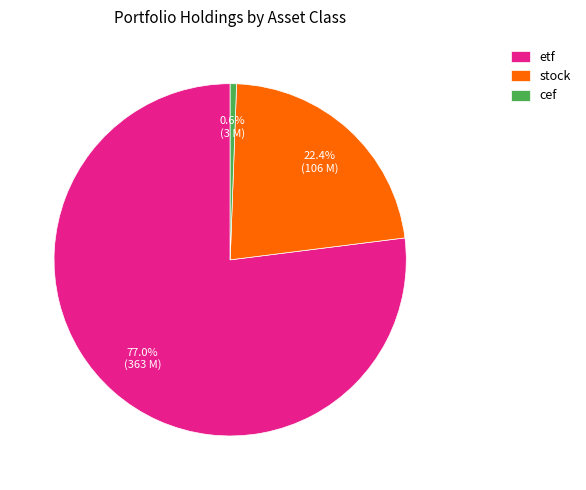

What is the largest slice in the pie chart?

etf